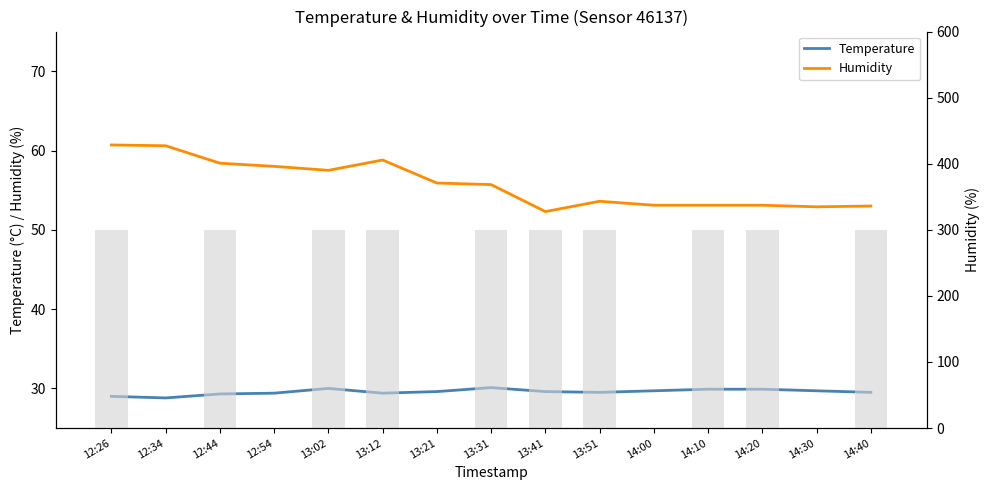

Rank the series by their maximum value, from highest to lowest.

Humidity, Temperature